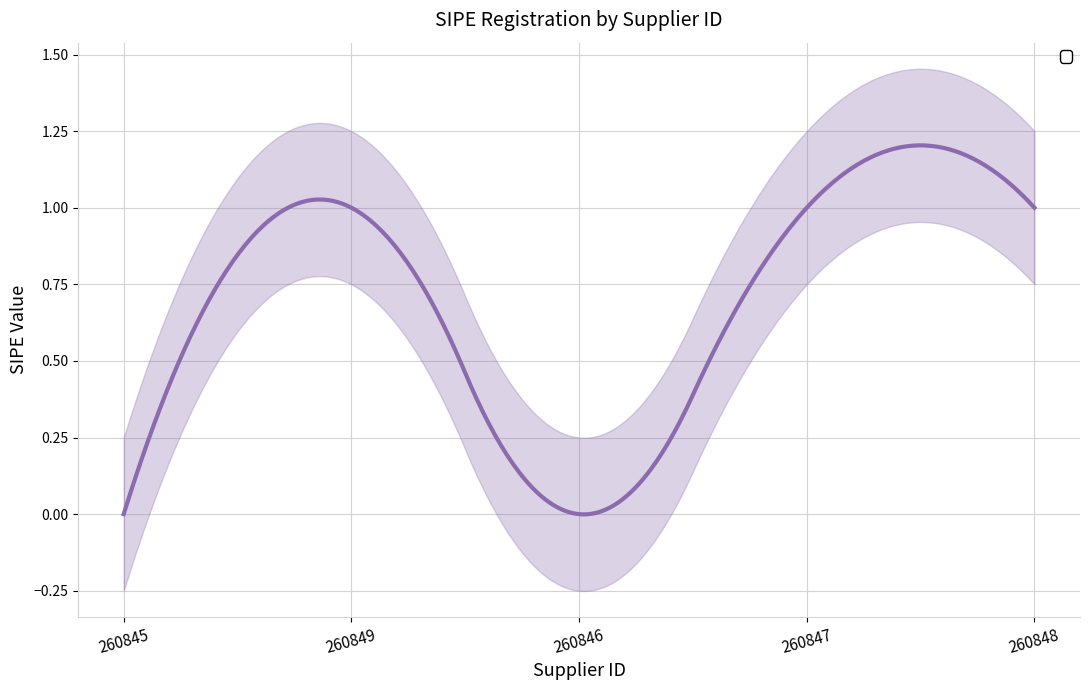

What is the difference between the second highest and minimum values?

1